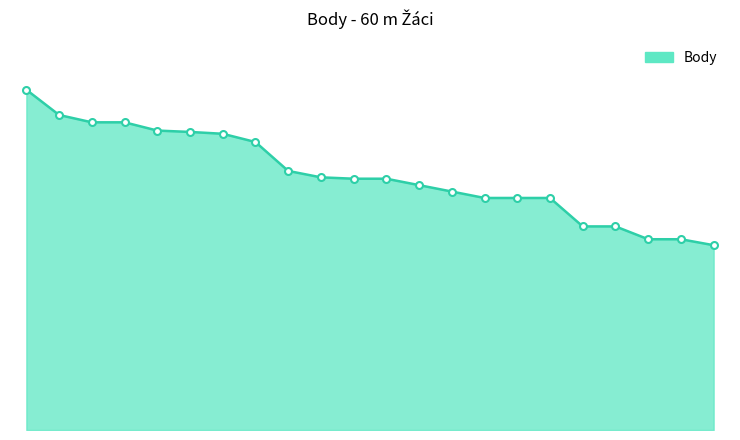

Is this an area chart (filled region under the line)?

Yes